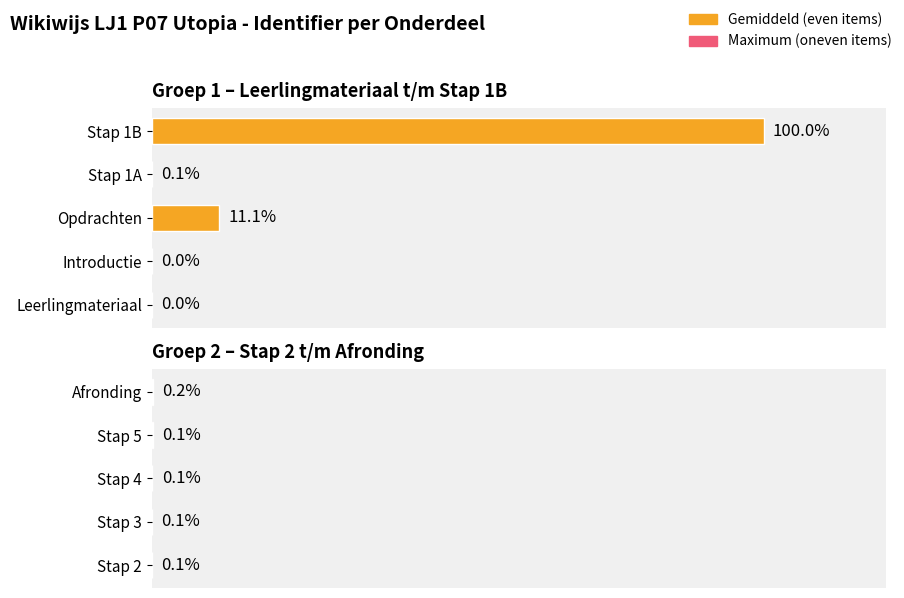

Are the bars horizontal?

Yes